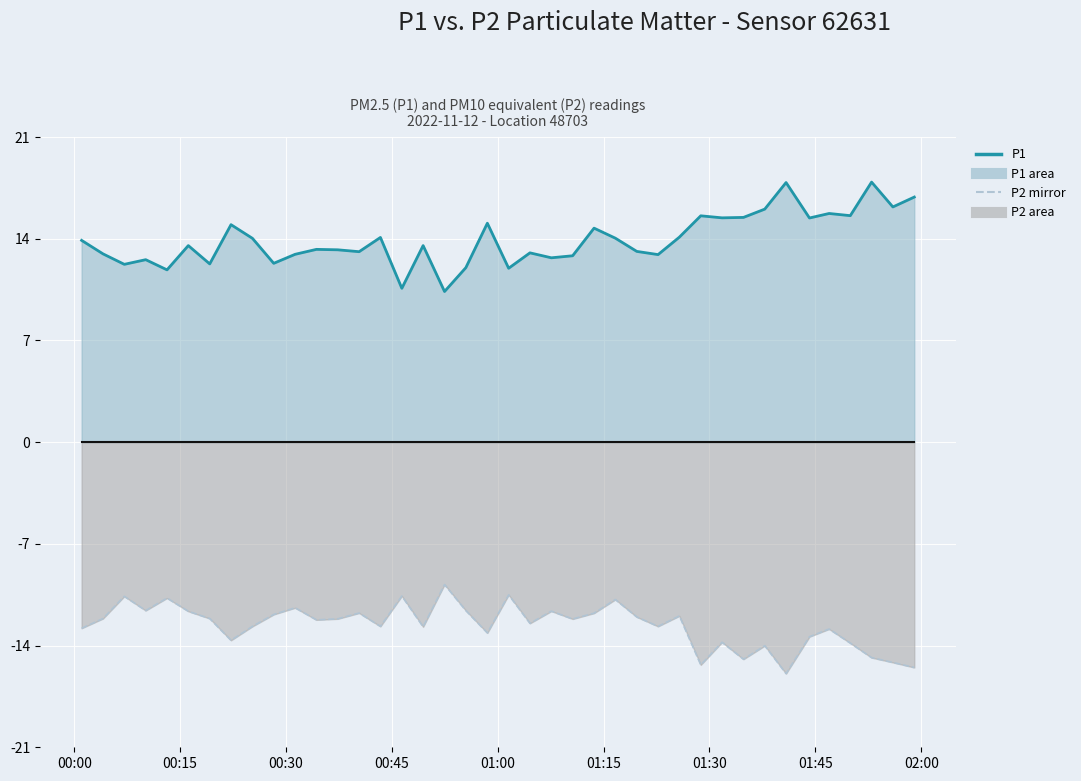

Reading left to right, what are all the values shown in this chart?

P1 line: 13.9	13.0	12.2	12.6	11.9	13.5	12.3	15.0	14.0	12.3	12.9	13.3	13.2	13.1	14.1	10.6	13.5	10.4	12.0	15.1	12.0	13.0	12.7	12.8	14.7	14.0	13.1	12.9	14.1	15.6	15.4	15.5	16.0	17.9	15.4	15.7	15.6	17.9	16.2	16.9
P2 mirror: -12.8	-12.1	-10.6	-11.6	-10.7	-11.6	-12.1	-13.6	-12.7	-11.9	-11.4	-12.2	-12.2	-11.8	-12.7	-10.6	-12.7	-9.8	-11.6	-13.1	-10.5	-12.5	-11.6	-12.2	-11.8	-10.8	-12.0	-12.7	-12.0	-15.3	-13.8	-14.9	-14.0	-15.9	-13.4	-12.9	-13.8	-14.8	-15.2	-15.5
Baseline: 0.0	0.0	0.0	0.0	0.0	0.0	0.0	0.0	0.0	0.0	0.0	0.0	0.0	0.0	0.0	0.0	0.0	0.0	0.0	0.0	0.0	0.0	0.0	0.0	0.0	0.0	0.0	0.0	0.0	0.0	0.0	0.0	0.0	0.0	0.0	0.0	0.0	0.0	0.0	0.0